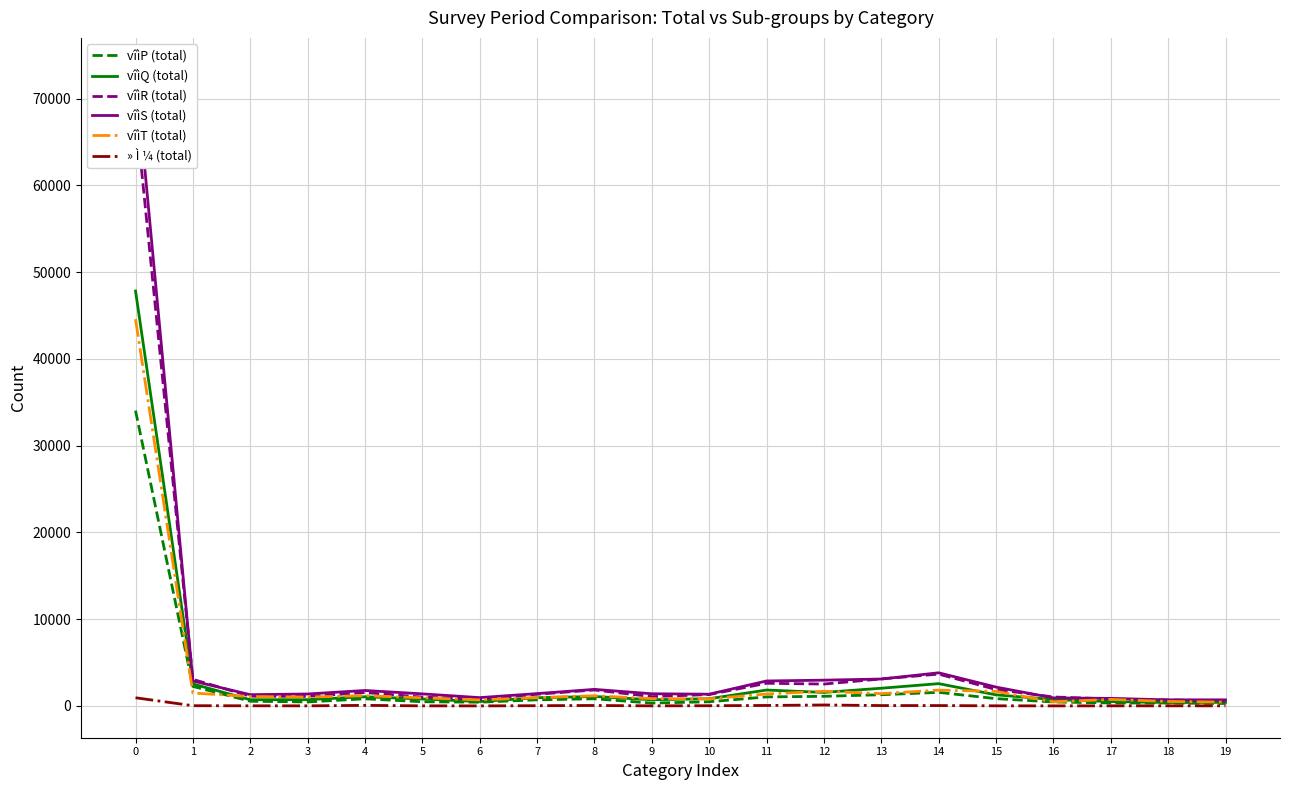

How many interior local valleys does the vîìR (total) series have?

4